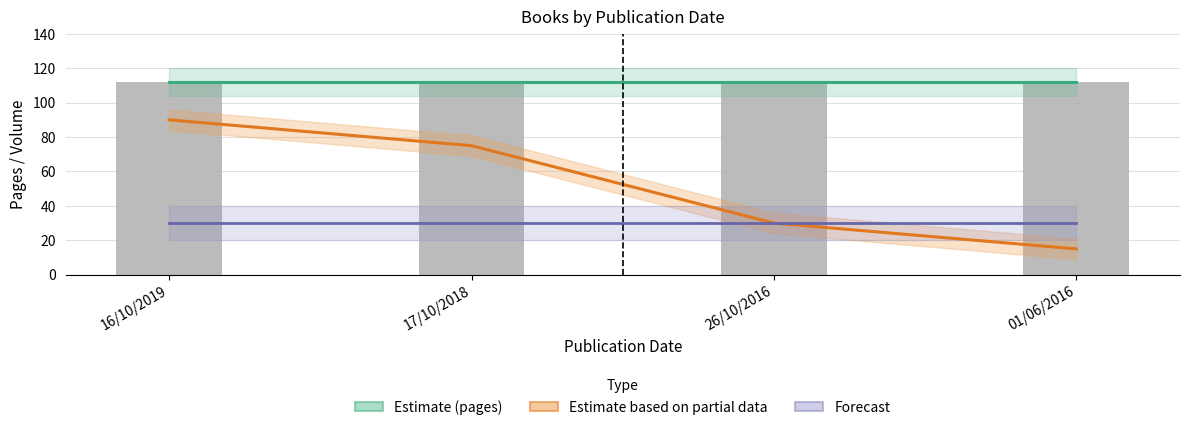

The value of Estimate (pages) at 26/10/2016 is 112. True or false?

True